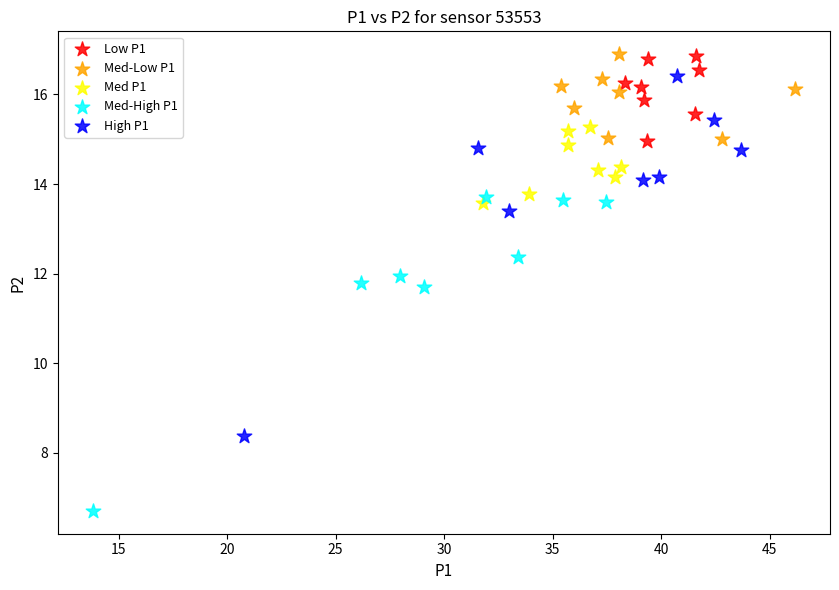

Which series reaches the minimum Y coordinate?

Med-High P1